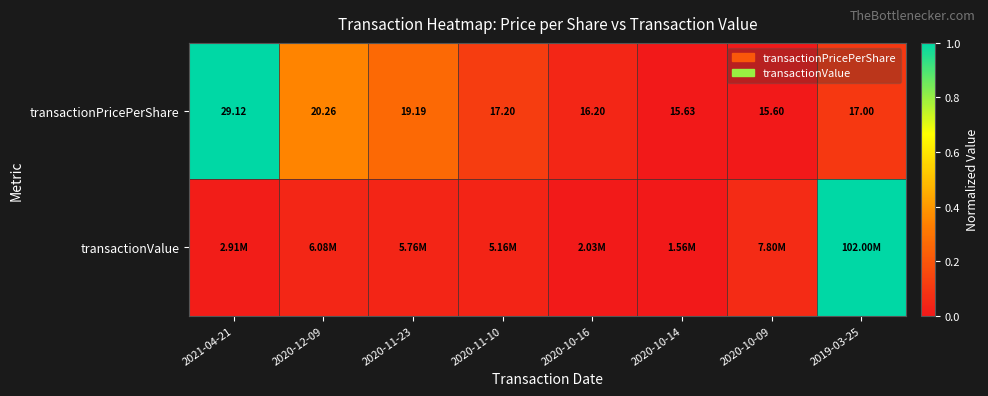

Between 2019-03-25 and 2020-11-23, which is larger?

2020-11-23